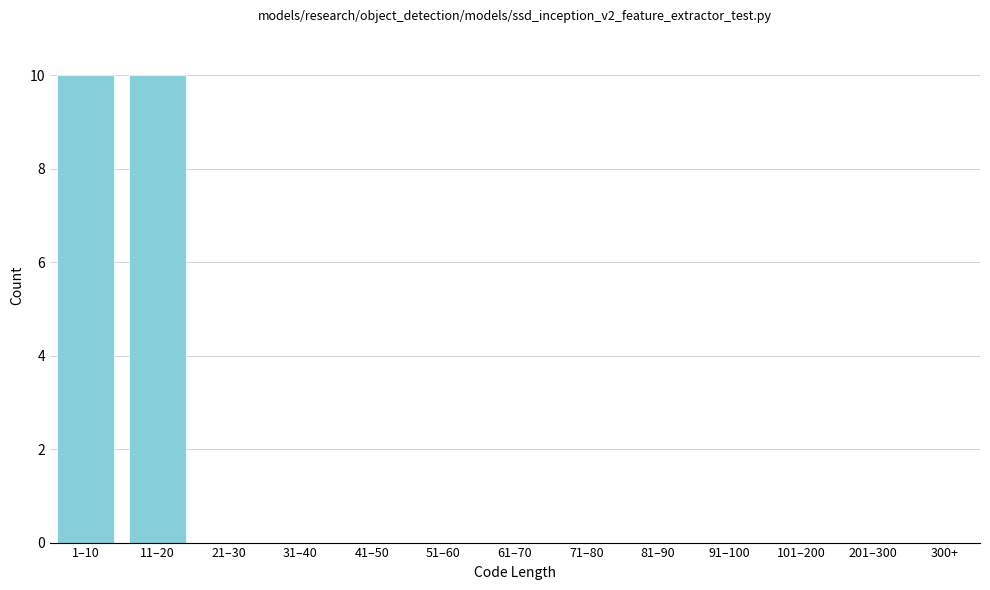

Reading left to right, what are all the values shown in this chart?

1–10=10	11–20=10	21–30=0	31–40=0	41–50=0	51–60=0	61–70=0	71–80=0	81–90=0	91–100=0	101–200=0	201–300=0	300+=0